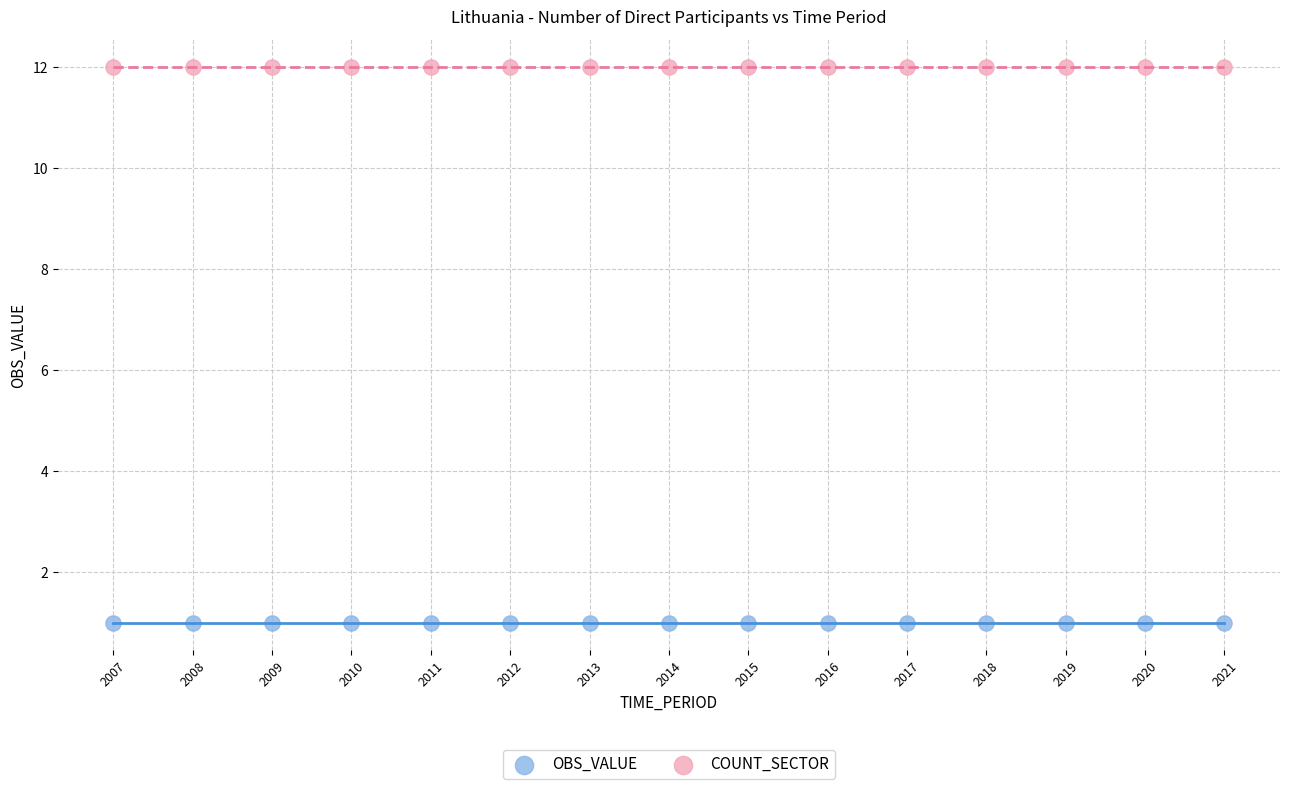

Which series reaches the maximum Y coordinate?

COUNT_SECTOR